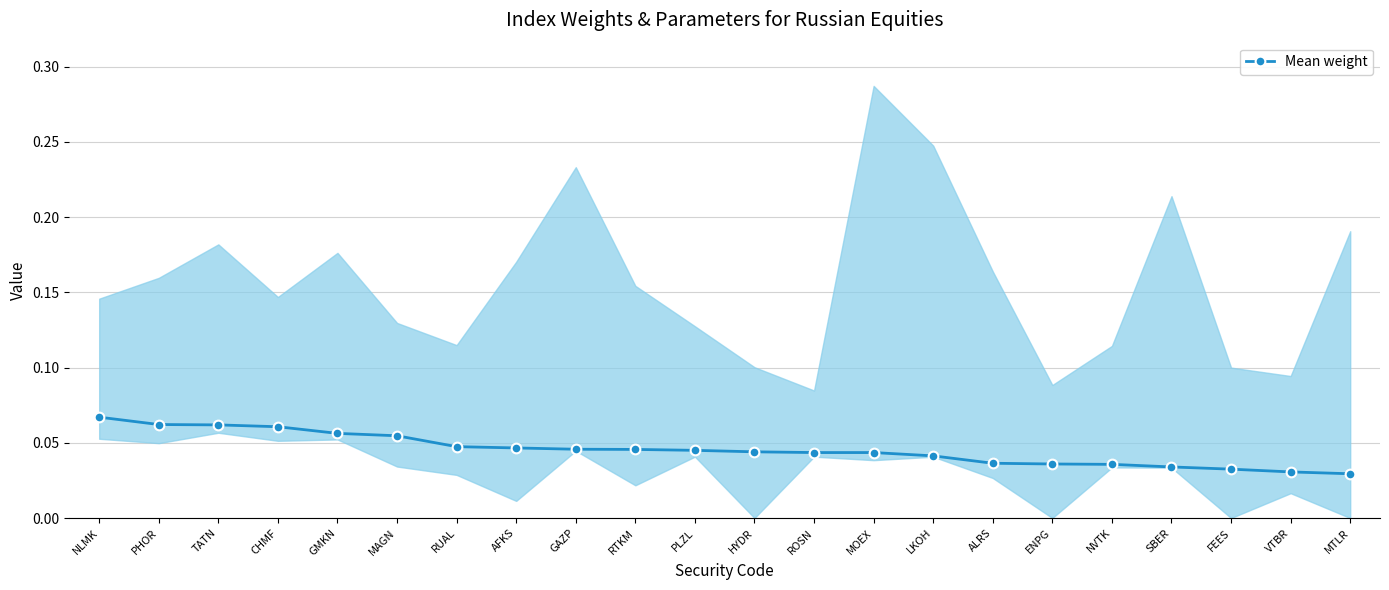

What is the maximum value shown in the chart?

0.1